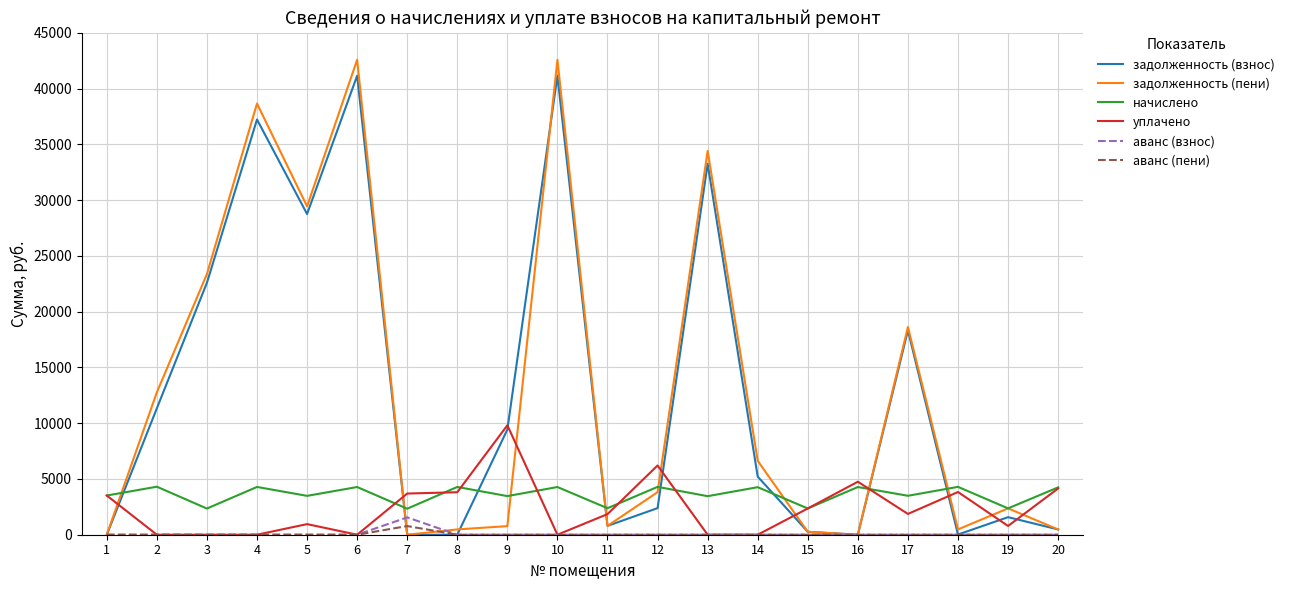

What are all the series names shown in the legend?

задолженность (взнос), задолженность (пени), начислено, уплачено, аванс (взнос), аванс (пени)